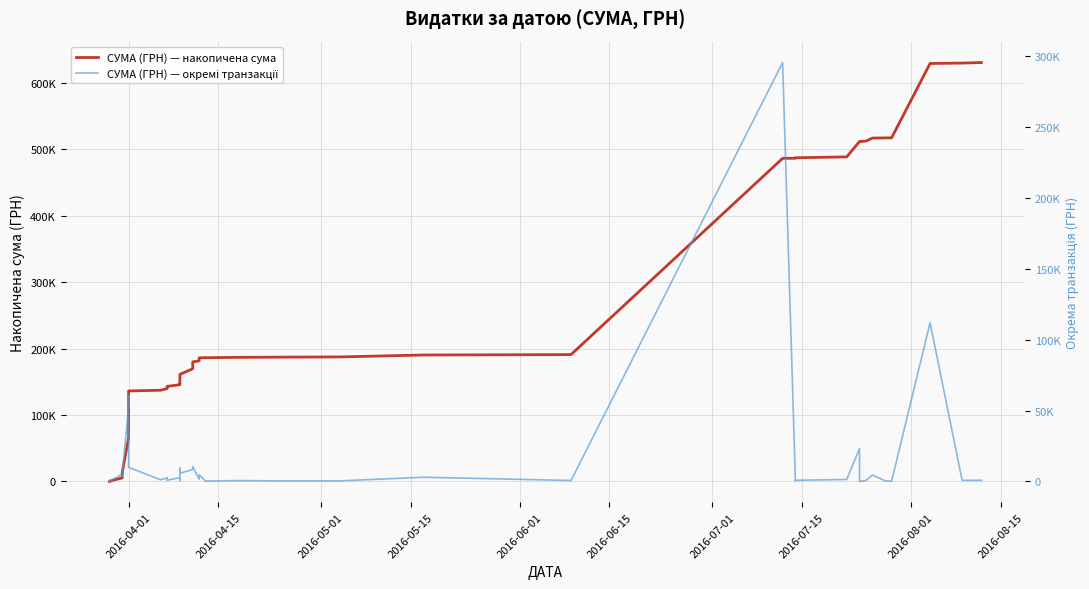

True or false: СУМА (ГРН) — накопичена сума has a value of 924616.3 at 35.

False